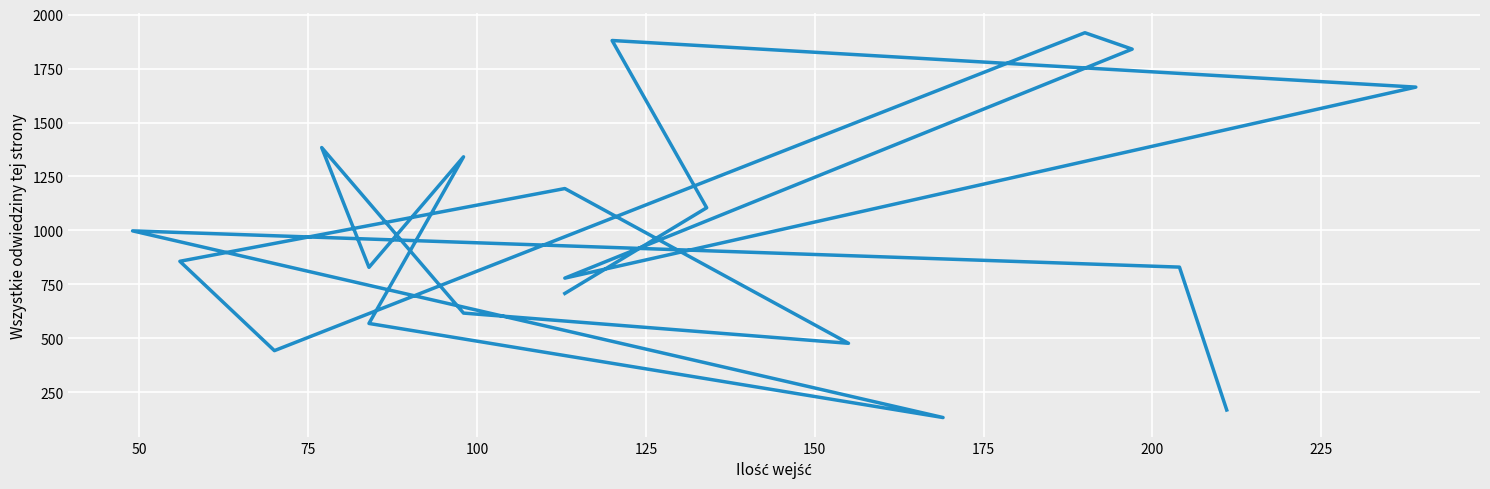

What is the sum of all values?

19732